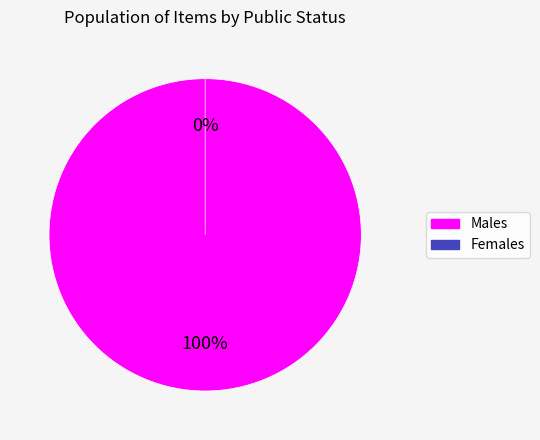

The public=0 slice represents 7% of the pie. True or false?

False